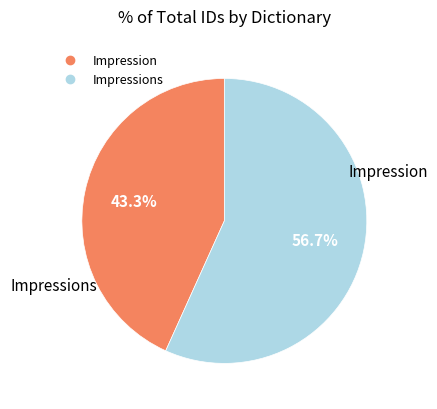

Which slice is the smallest?

Impression